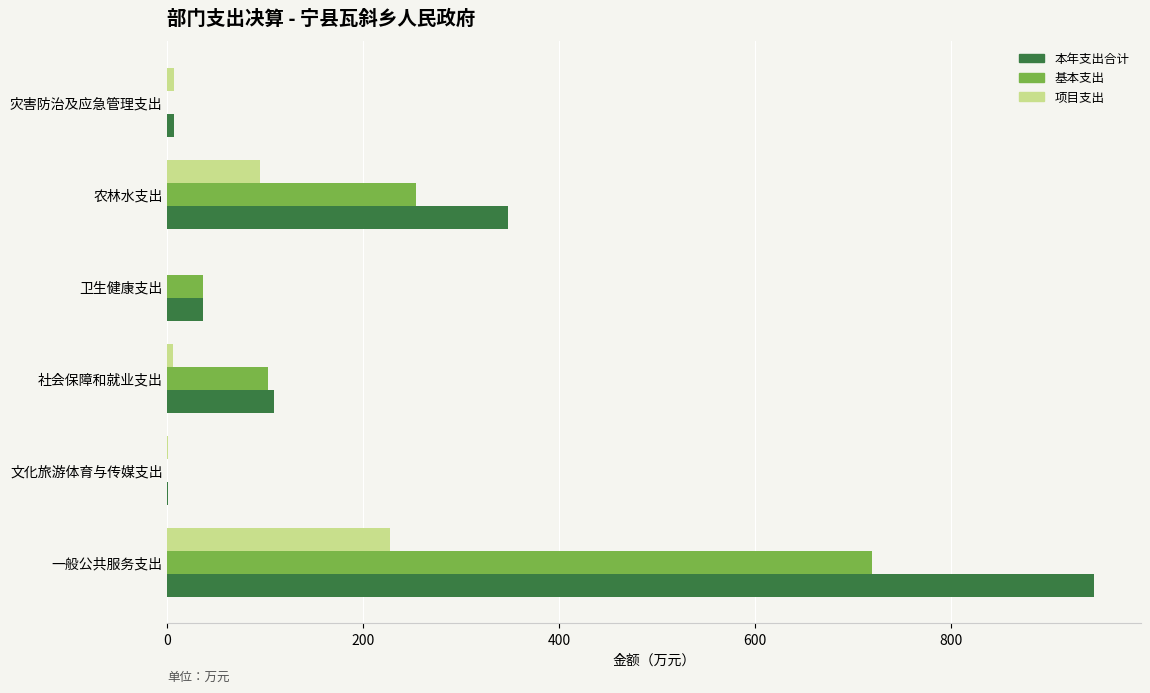

At which category does the chart reach its peak across all series?

一般公共服务支出